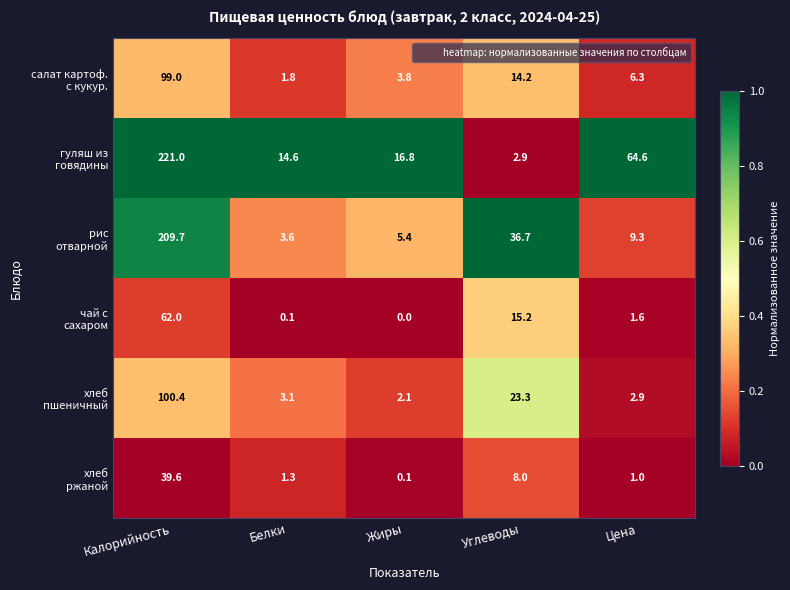

What is the spread (max minus min) of values at Углеводы?

33.8